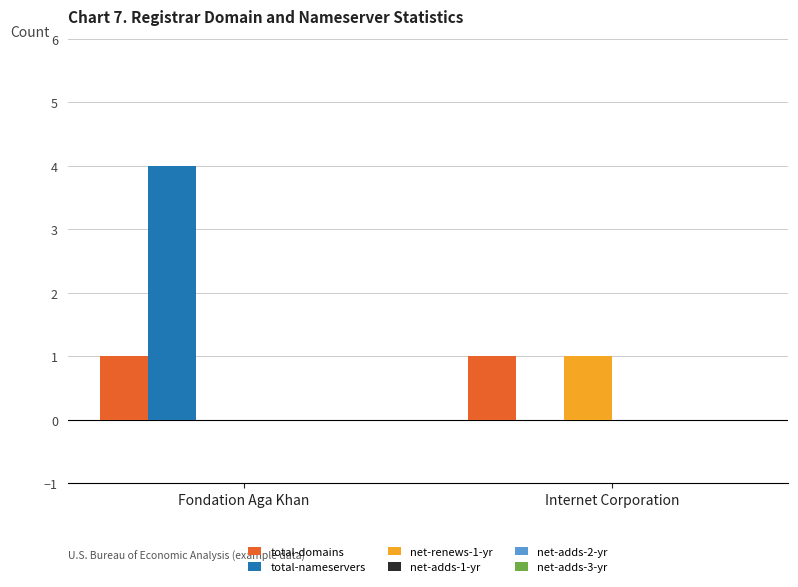

What value does the total-nameservers series have at Fondation Aga Khan?

4